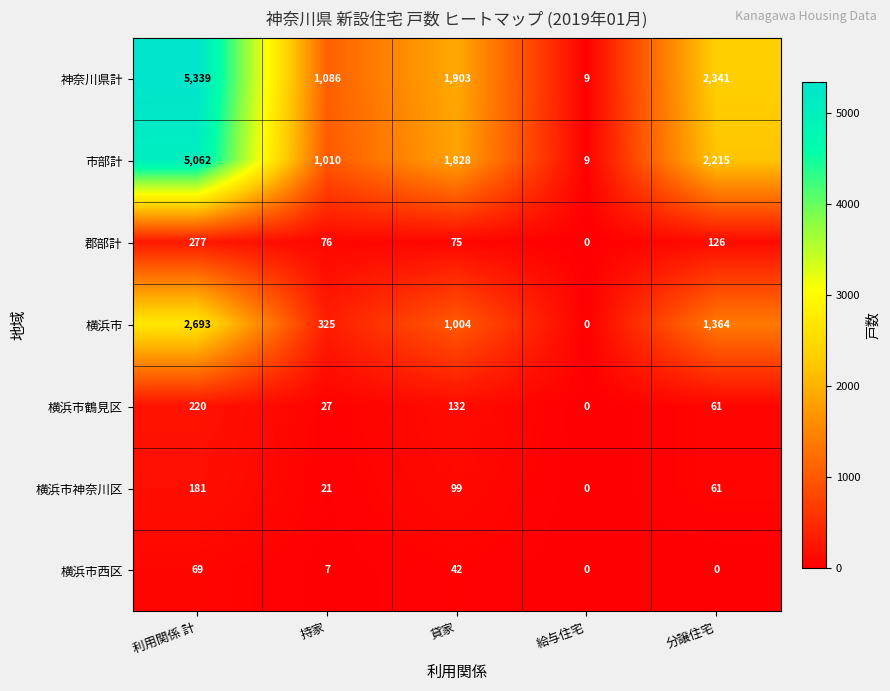

At 持家, list the series in order from largest to smallest.

神奈川県計, 市部計, 横浜市, 郡部計, 横浜市鶴見区, 横浜市神奈川区, 横浜市西区